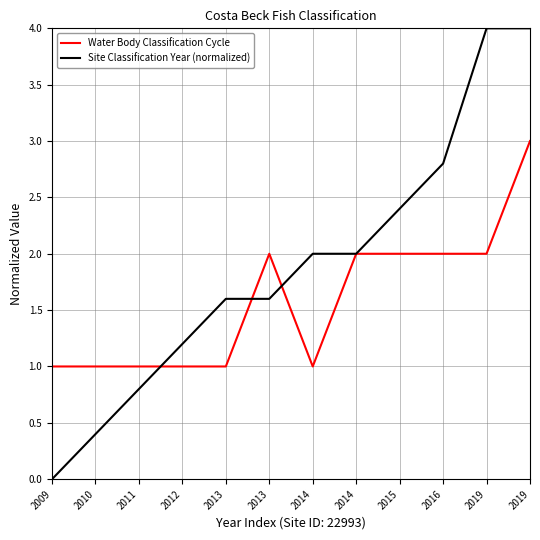

What are all the series names shown in the legend?

Water Body Classification Cycle, Site Classification Year (normalized)